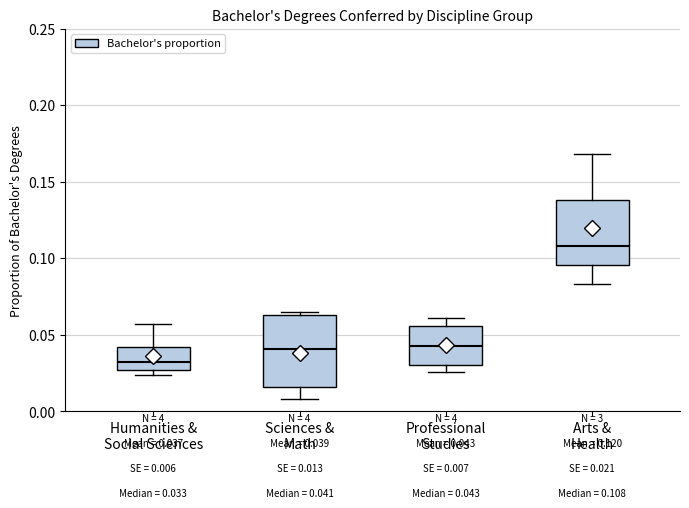

Which box's median line is the lowest?

Humanities & Social Sciences